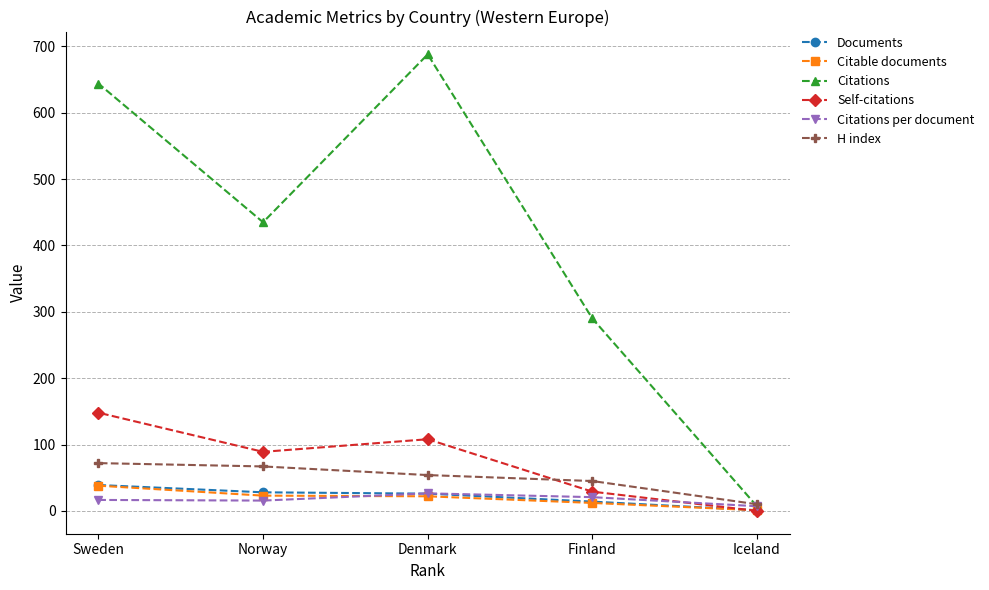

Which series has the largest total across all categories?

Citations